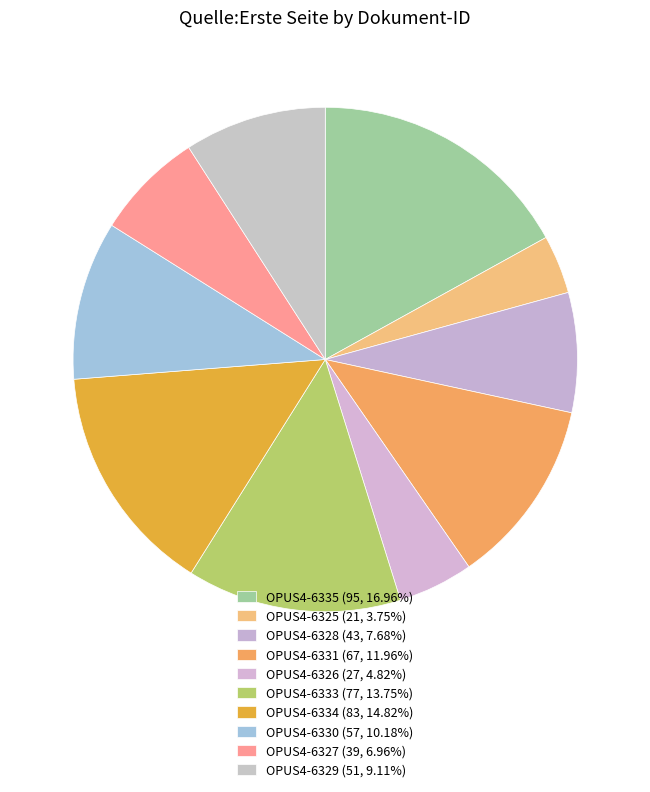

To the nearest percent, what is the difference between the largest and smallest slice percentages?

13%